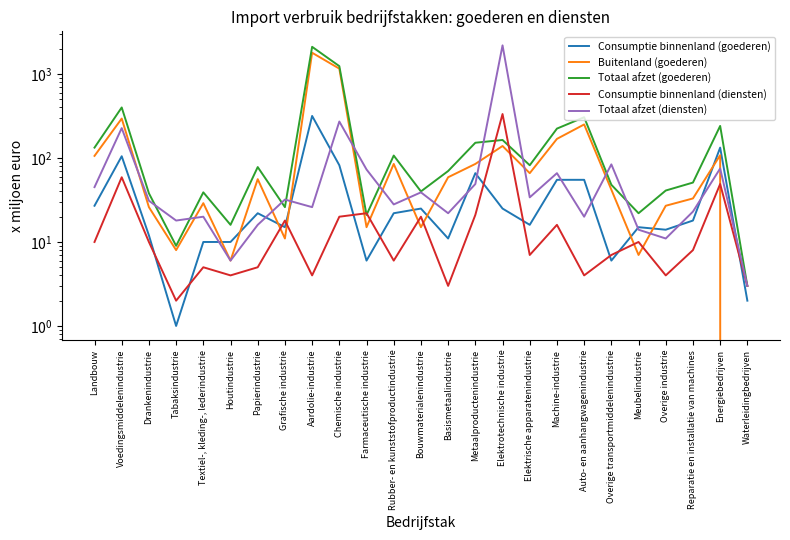

How many categories are shown in the chart?

25